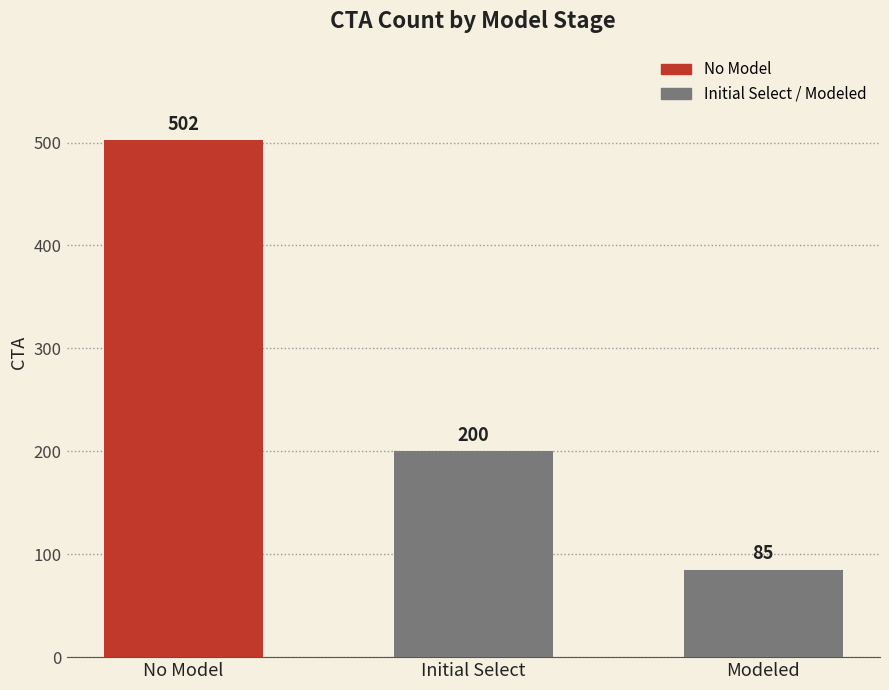

Rank the categories by value from highest to lowest.

No Model, Initial Select, Modeled